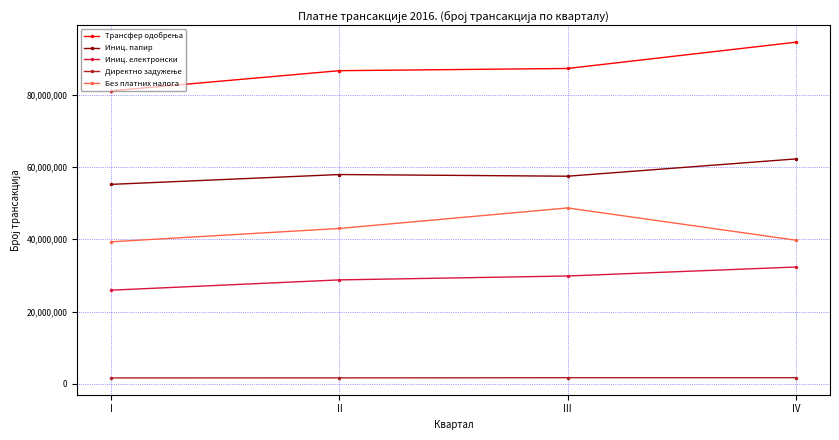

Is it true that Иниц. папир equals 90402051 at IV?

False